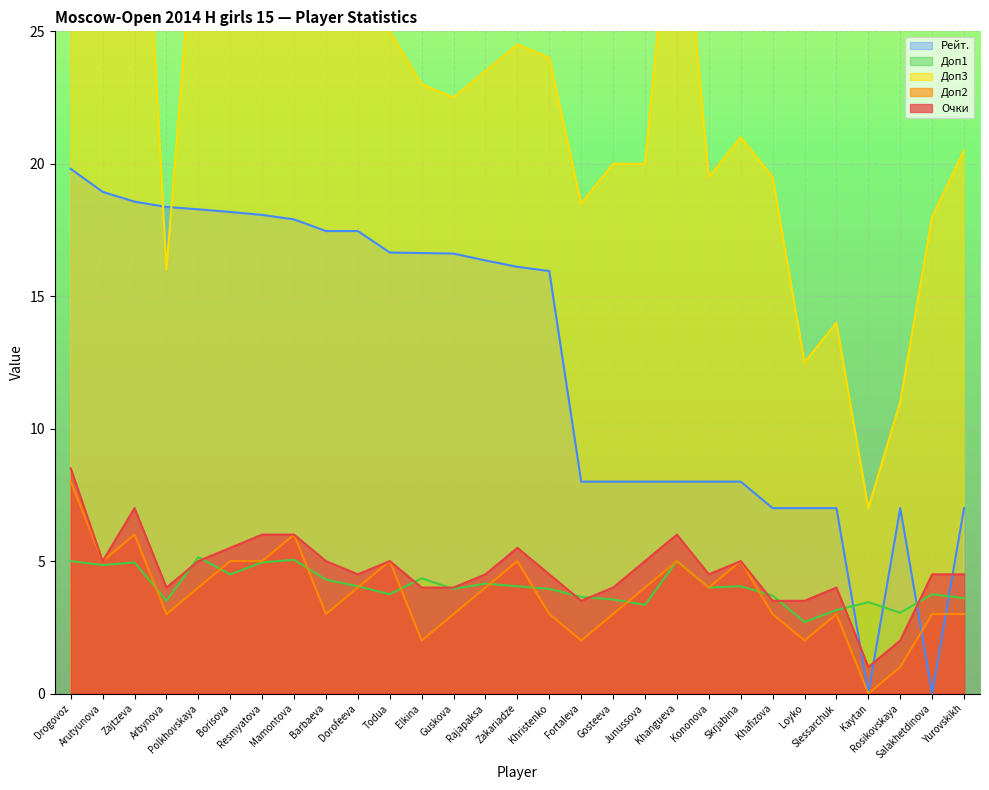

What is the label of the 4th point from the left?

Arbynova